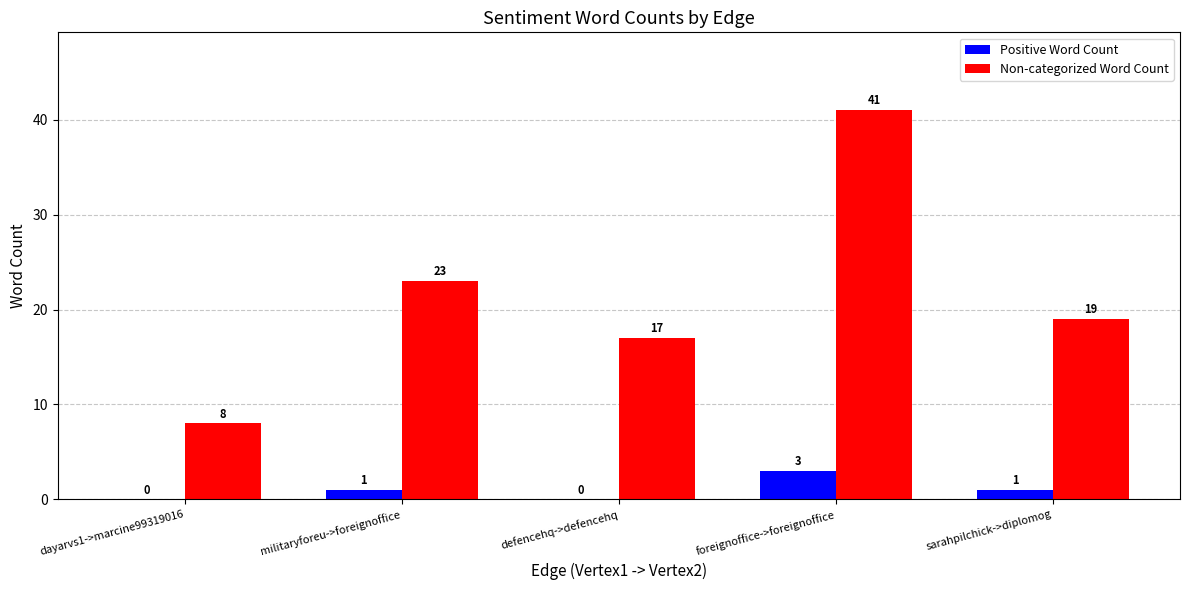

Count the Positive Word Count values in the range 0 to 1.

4